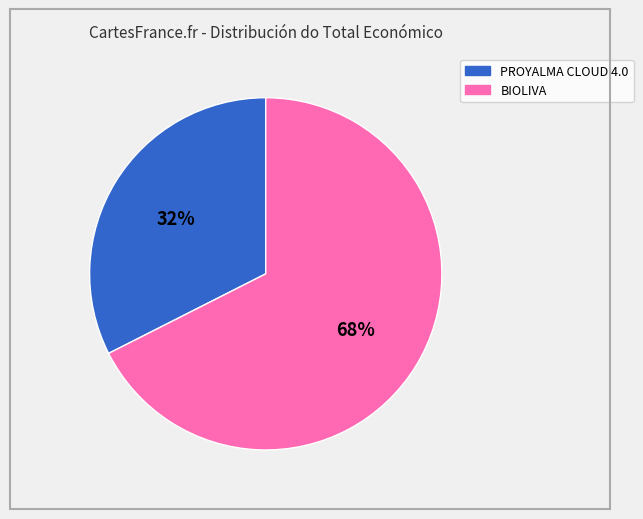

Is there any slice that represents more than half of the pie?

Yes